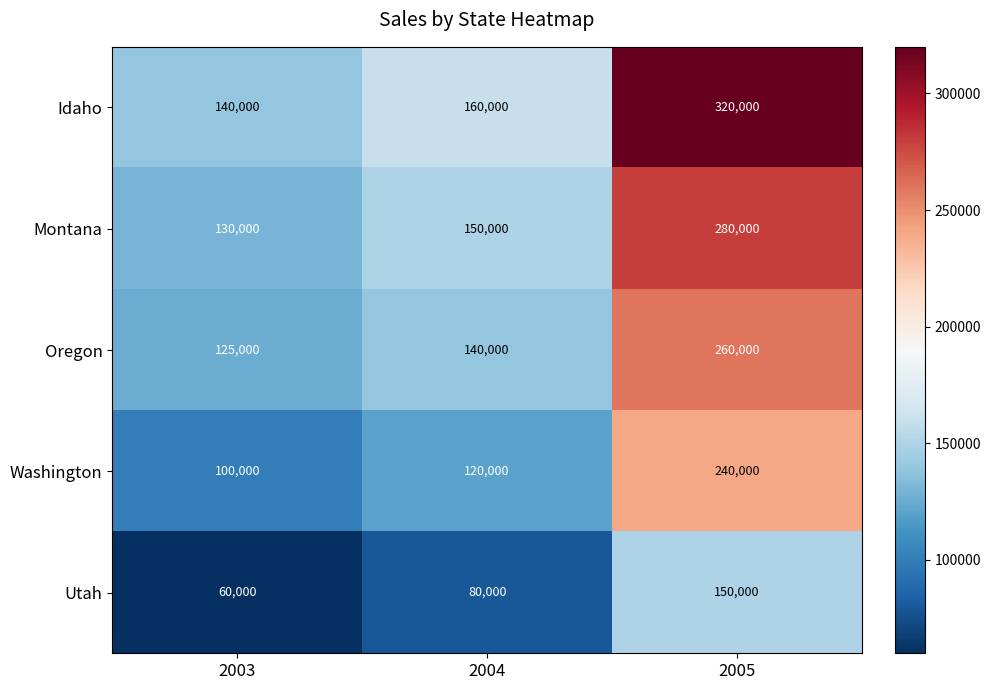

What is the sum of the Montana values at 2004 and 2003?

280000